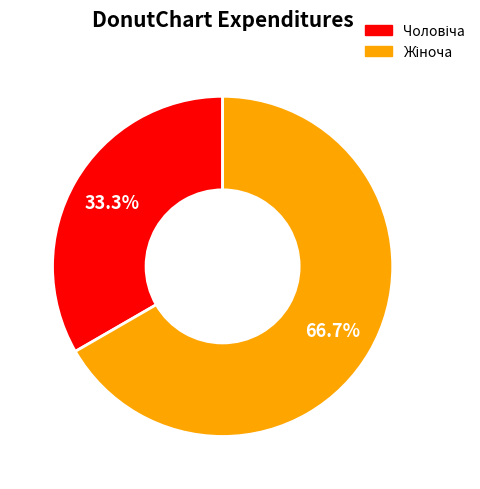

Does any single category account for the majority?

Yes